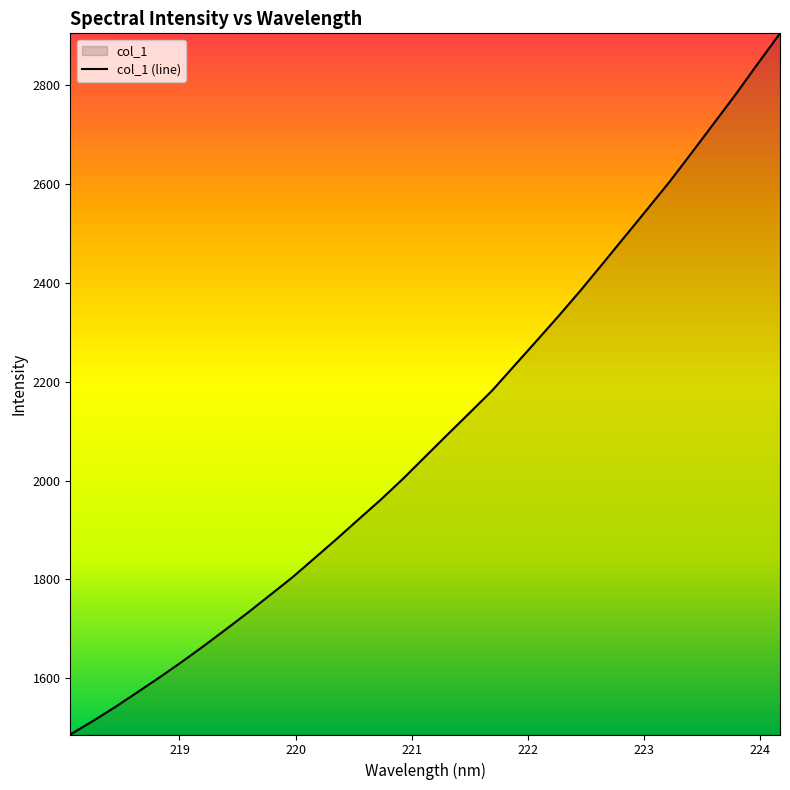

What is the difference between the maximum and minimum values?

1419.3